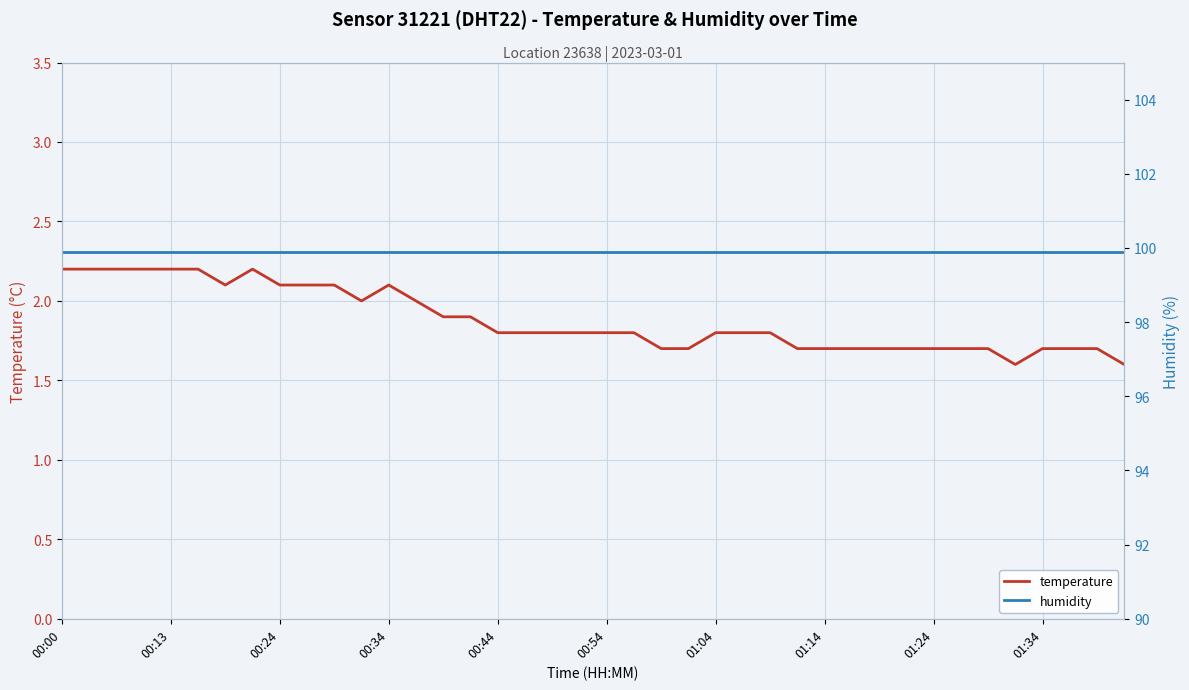

What is the approximate value of humidity at 27?

99.9